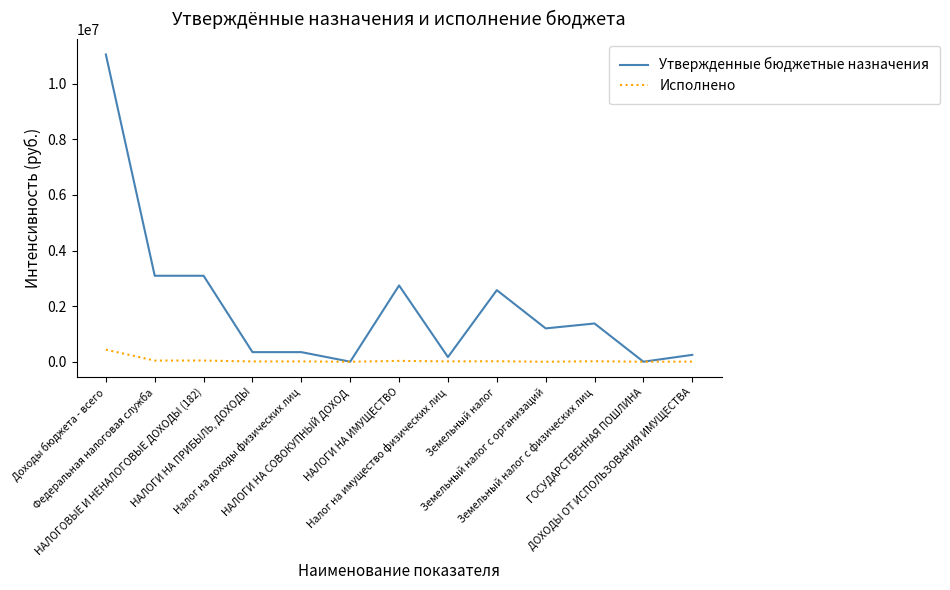

List the series in order of their peak value, highest first.

Утвержденные бюджетные назначения, Исполнено